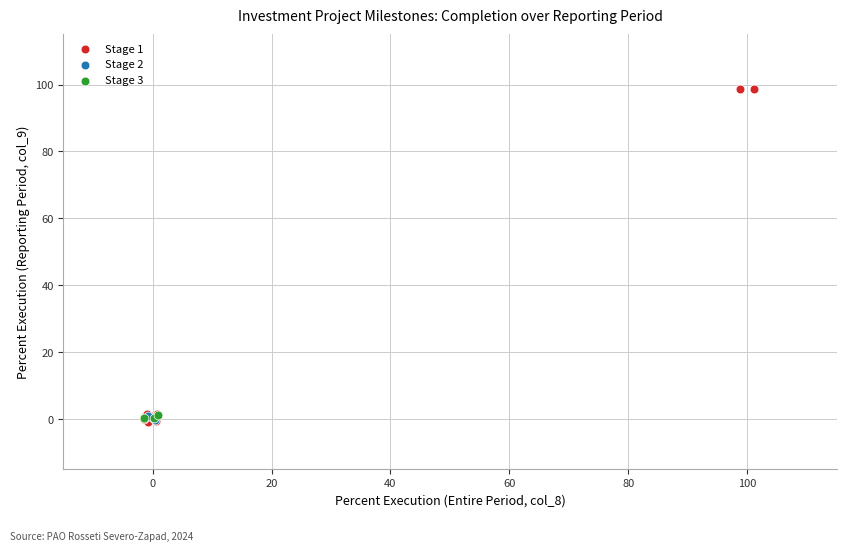

Which series reaches the maximum Y coordinate?

Stage 1